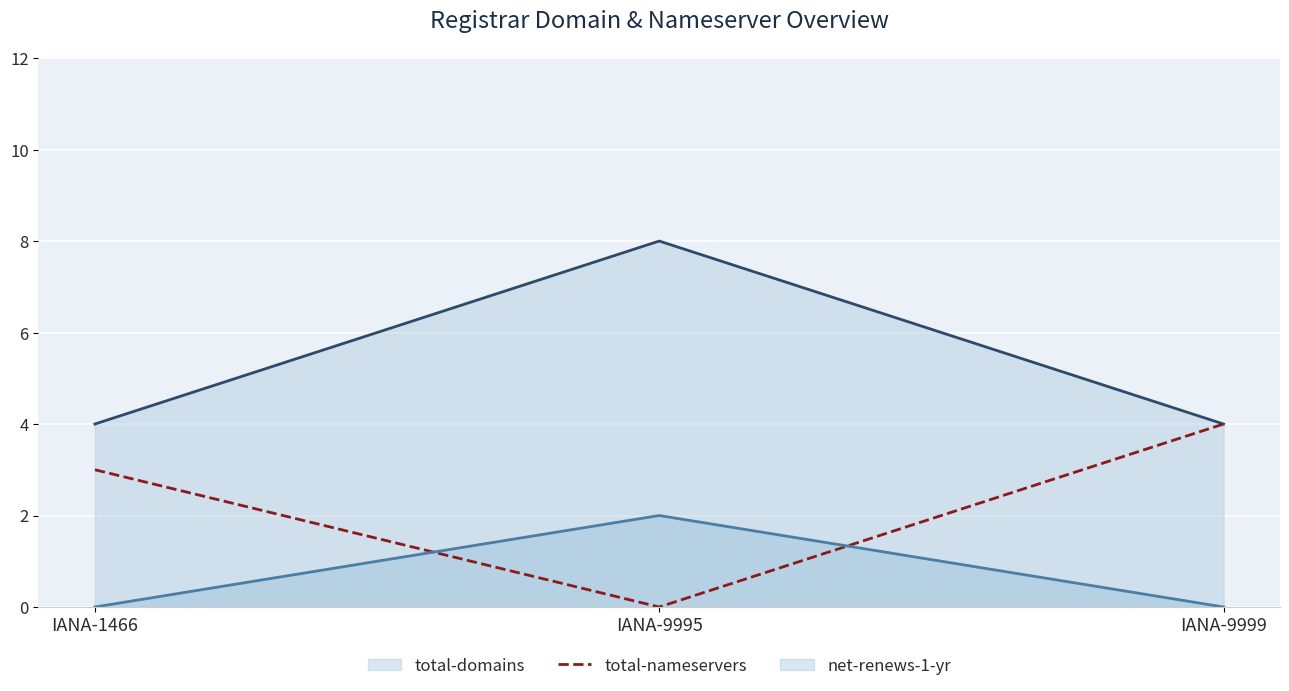

The net-renews-1-yr series shows -1 at IANA-9999. True or false?

False